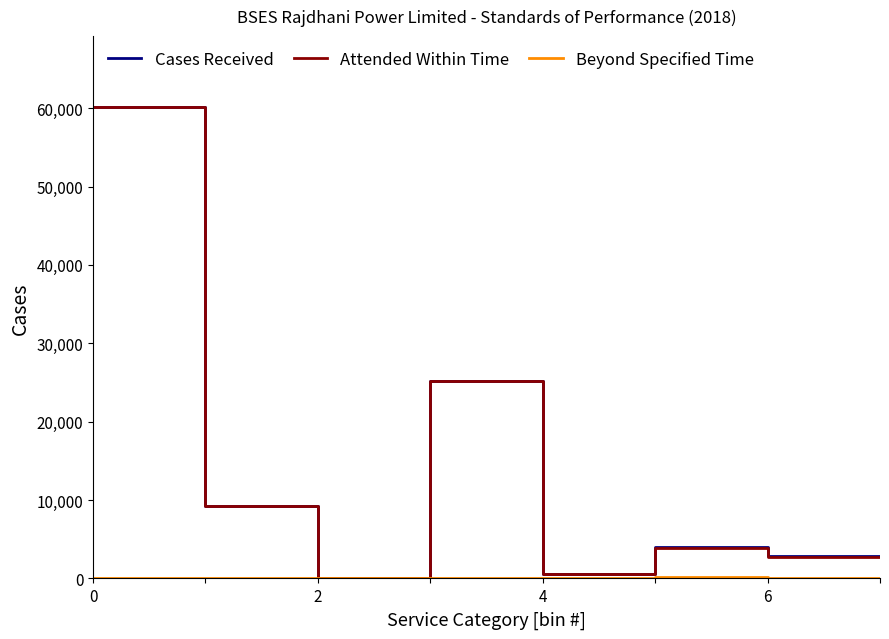

How many lines are shown in the chart?

3